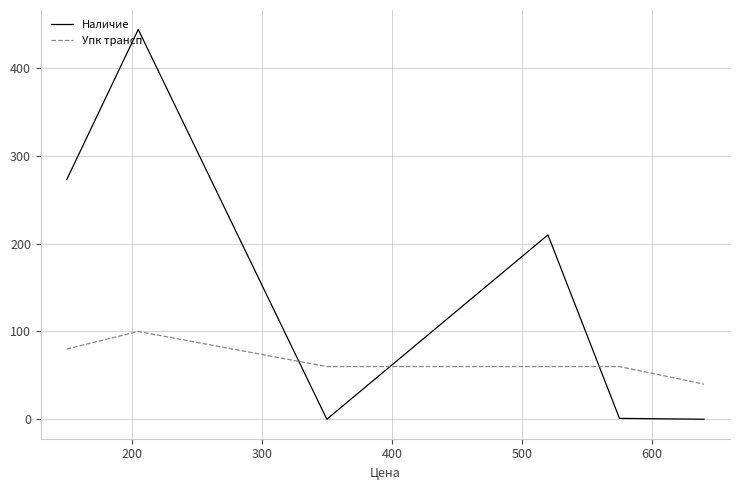

In Наличие, how many points are higher than both neighbors (excluding endpoints)?

2